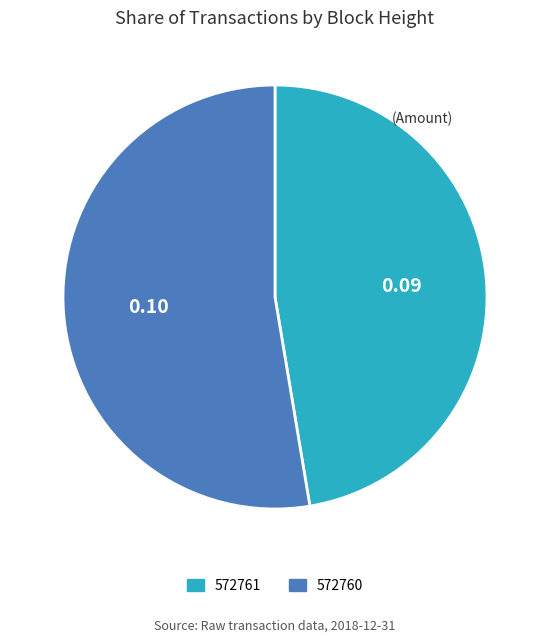

Rank the categories by value from lowest to highest.

572761, 572760